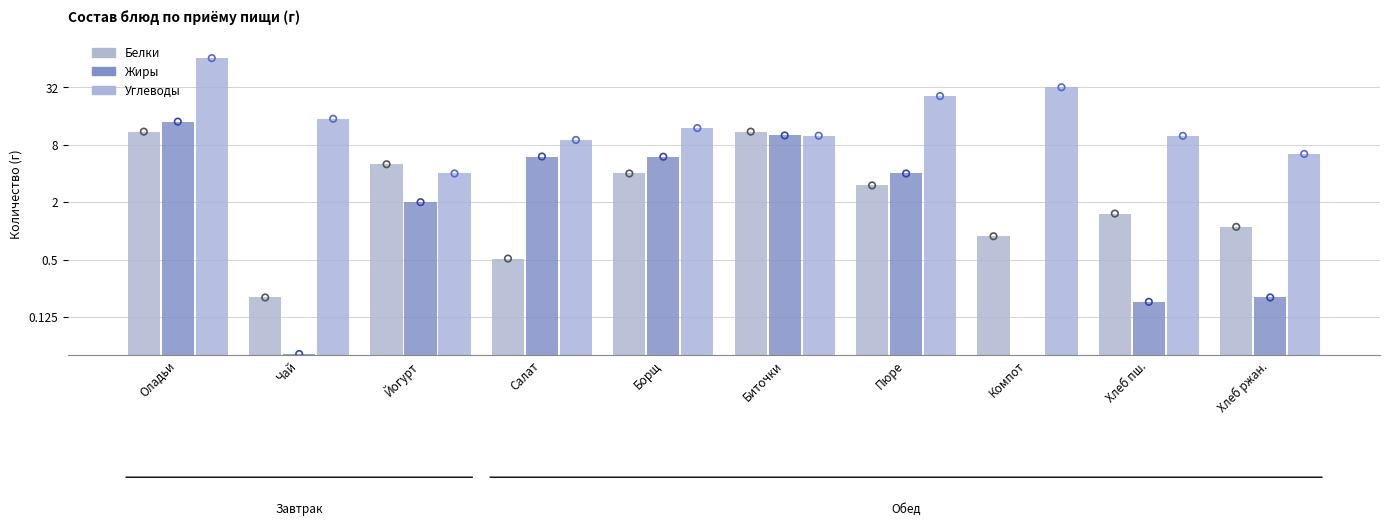

What are all the series names shown in the legend?

Белки, Жиры, Углеводы